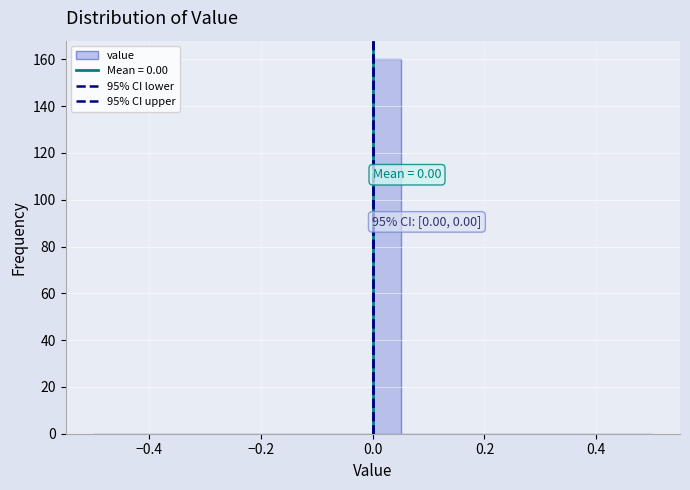

Around what value on the x-axis is the tallest bar? Give the approximate position of its centre, as read against the axis.

0.02